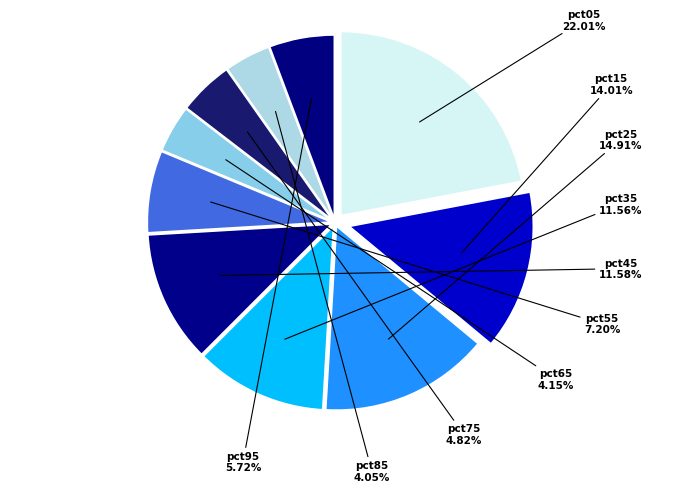

Does any single category account for the majority?

No